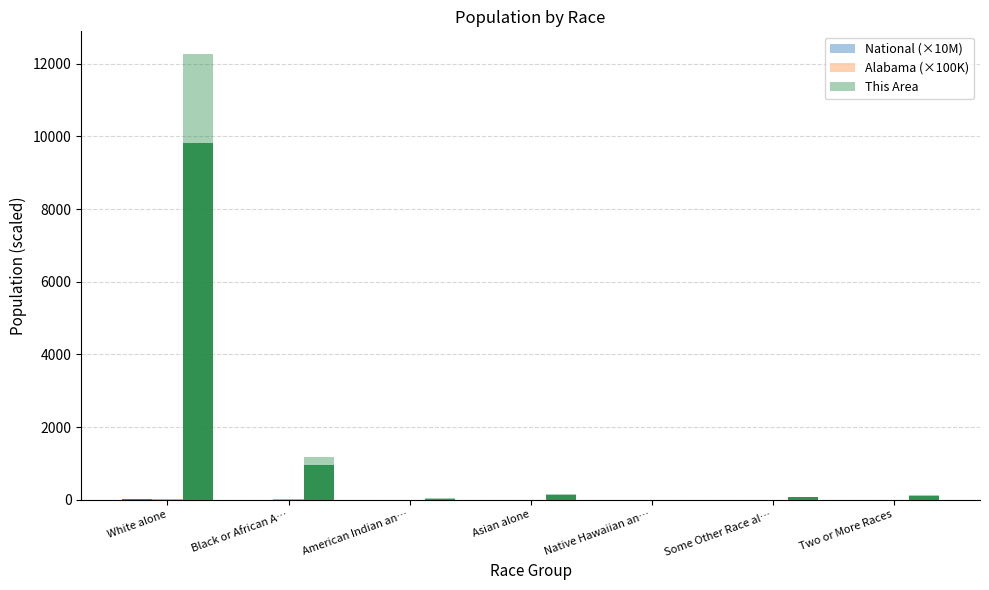

At which label is National (×10M) closest to 11?

Black or African A…